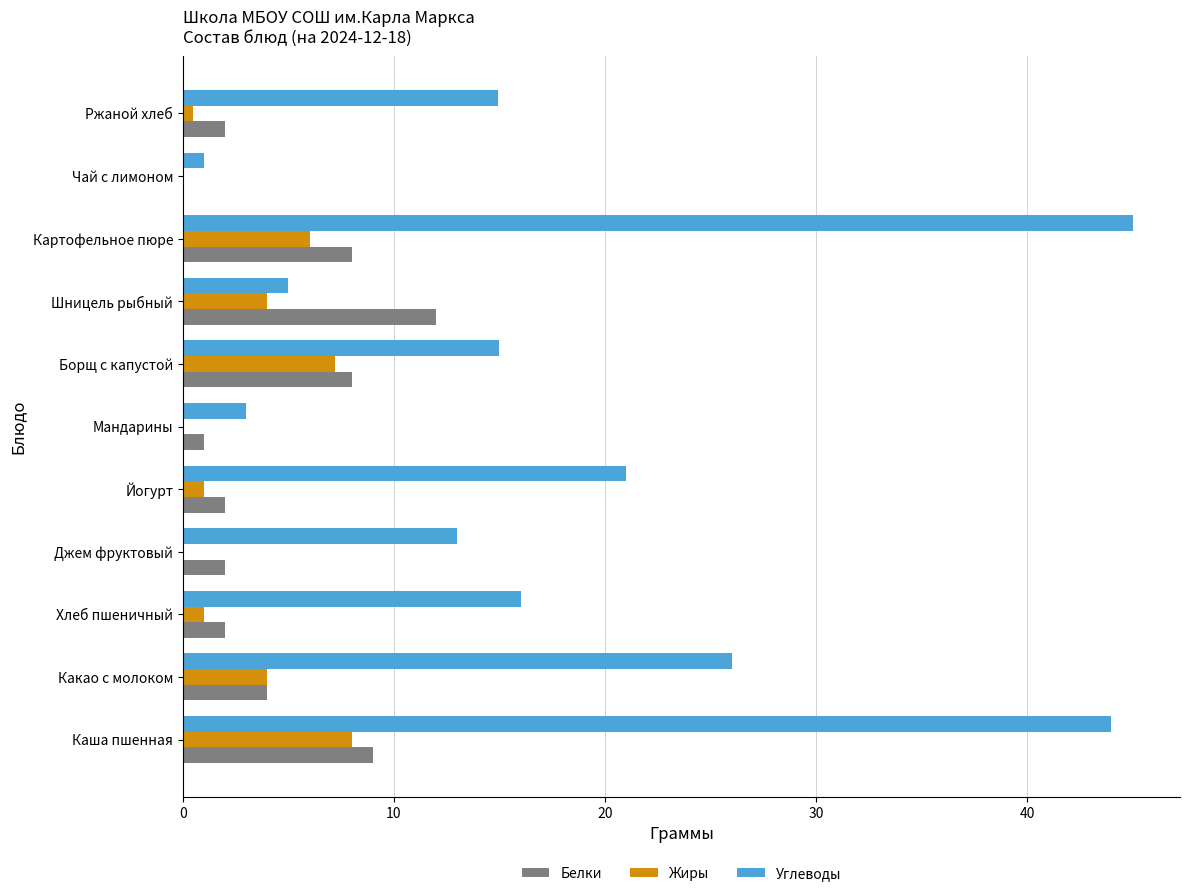

Where is Углеводы nearest to the value 23?

Йогурт